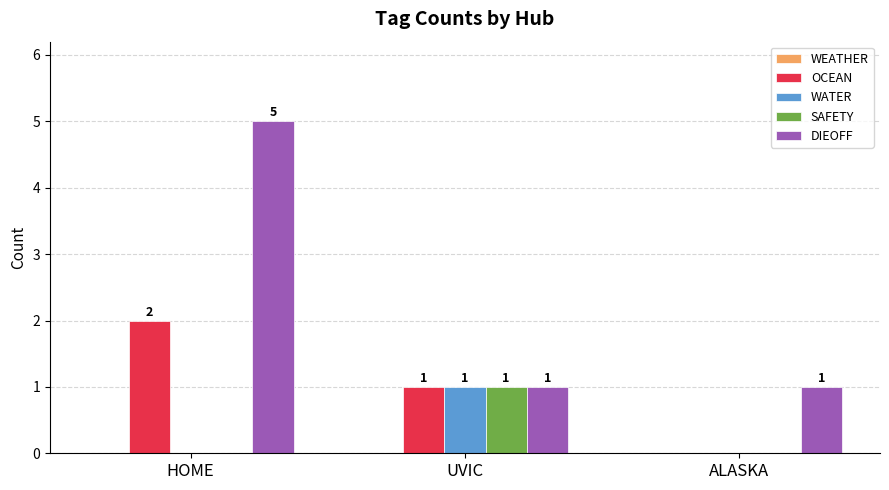

The value of WATER at ALASKA is 0. True or false?

True